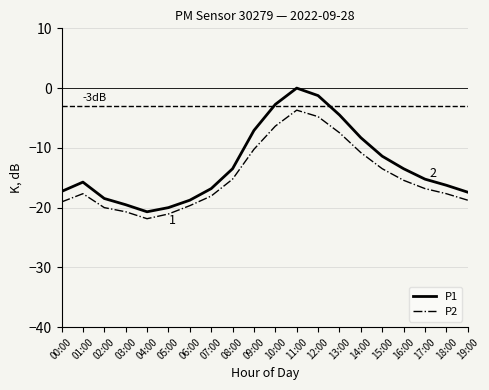

How many values in the P1 series exceed -15?

9